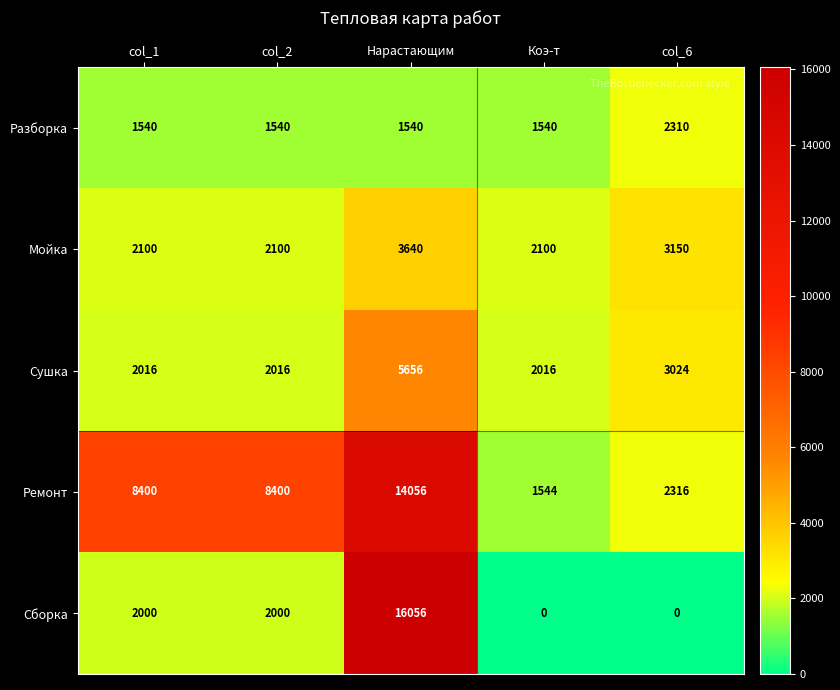

Reading left to right, list all the values displayed in this chart.

Разборка: 1540	1540	1540	1540	2310
Мойка: 2100	2100	3640	2100	3150
Сушка: 2016	2016	5656	2016	3024
Ремонт: 8400	8400	14056	1544	2316
Сборка: 2000	2000	16056	0	0